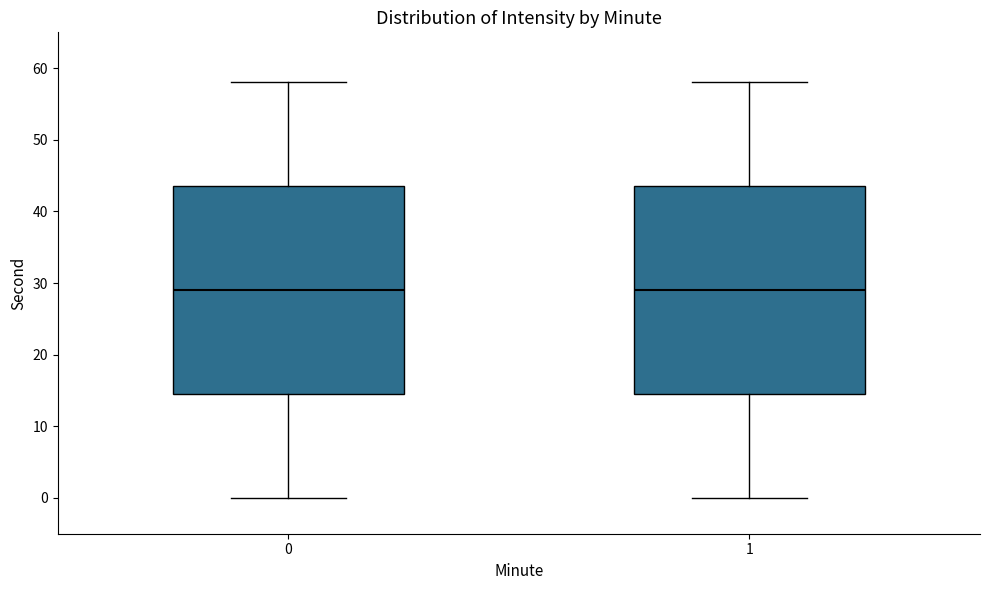

Reading left to right, transcribe this box plot: for each box, give where its median line is, the range the box spans, and where its two whiskers end, as read against the y-axis. The values are not printed on the chart, so give them approximately, as read against the axis.

0: median 29, box 15 to 44, whiskers 0 to 58
1: median 29, box 15 to 44, whiskers 0 to 58